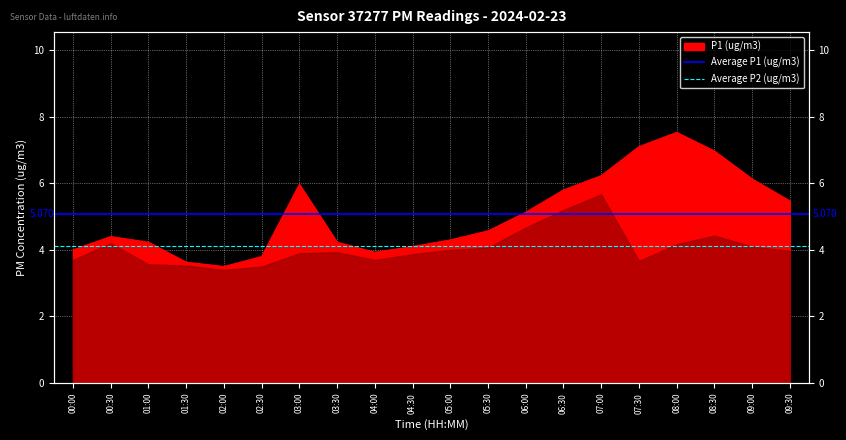

The value of Average P1 (ug/m3) at 00:00 is 1.9. True or false?

False